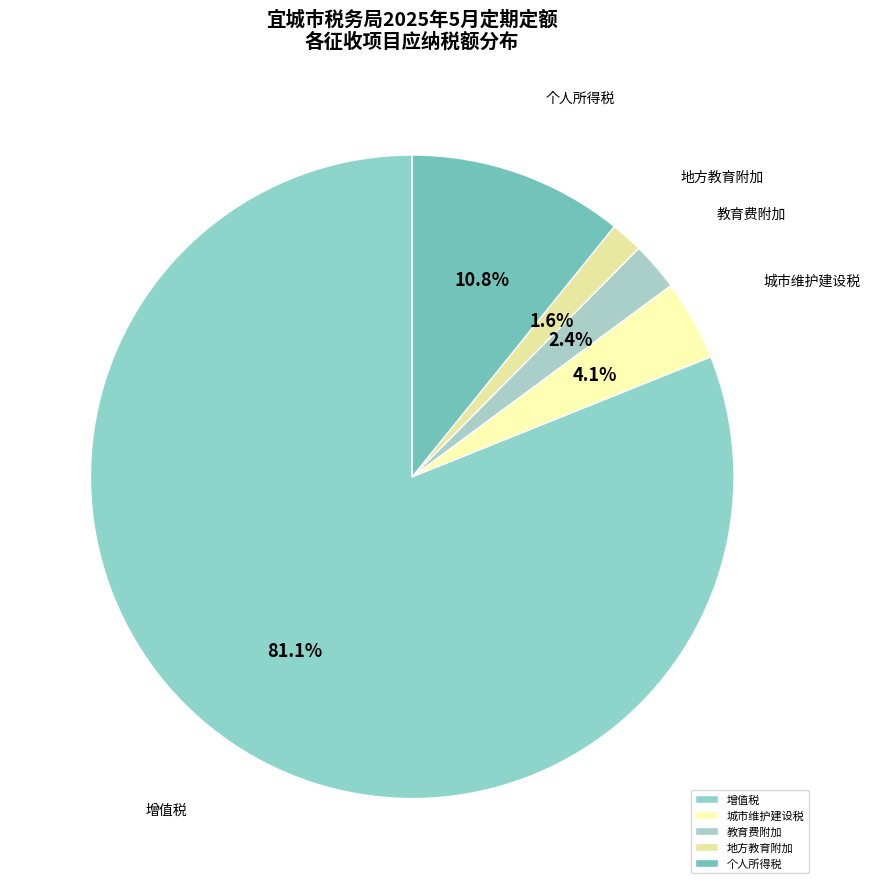

Which has a higher value, 教育费附加 or 个人所得税?

个人所得税